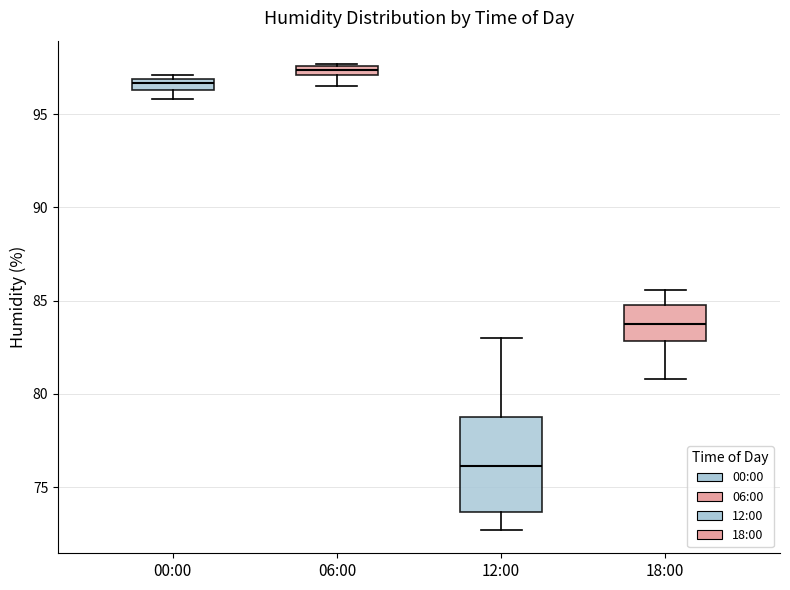

Which box has the lowest median line?

12:00